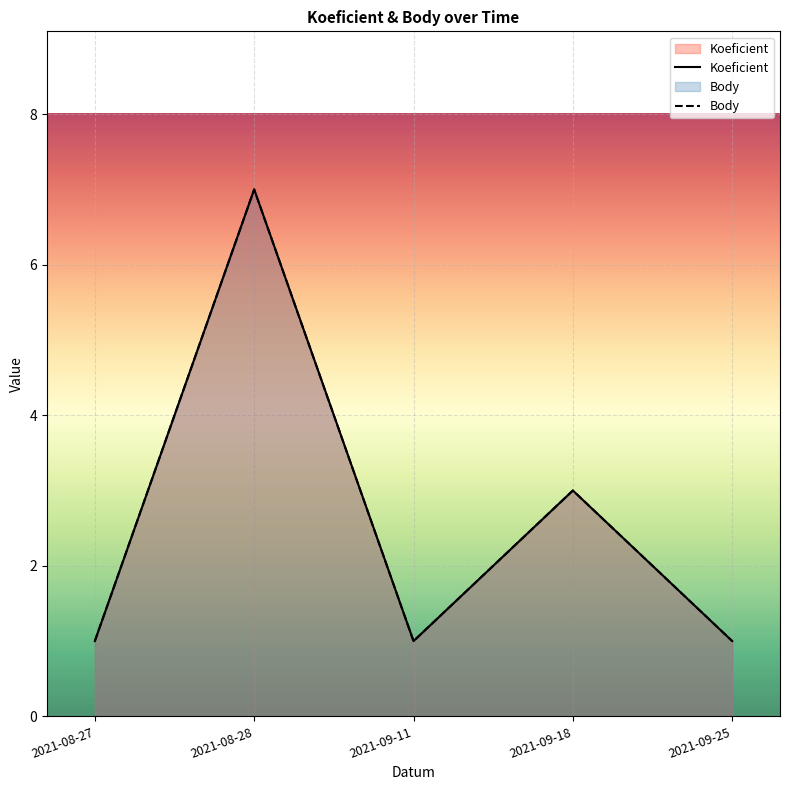

True or false: Body and Koeficient intersect in this chart.

False